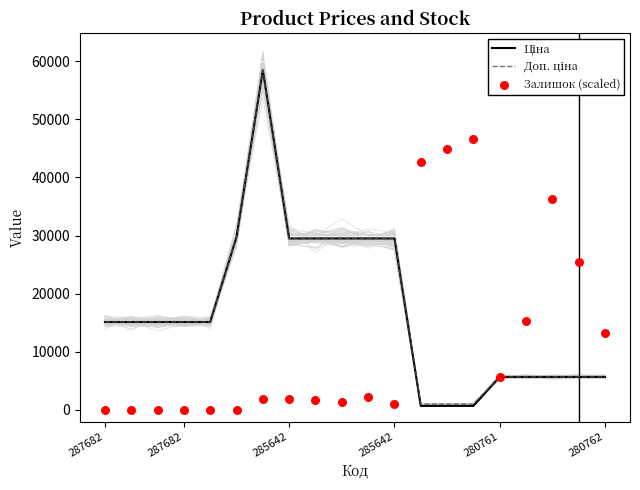

At which category is the sum across all series the highest?

6